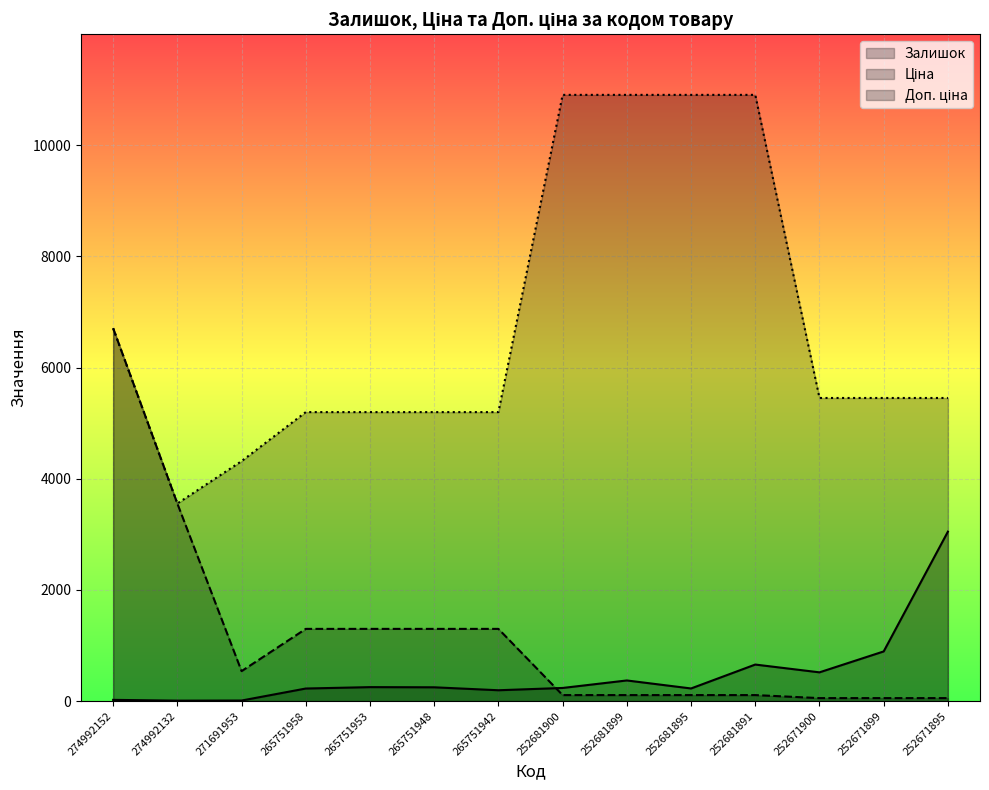

In Залишок, how many points are higher than both neighbors (excluding endpoints)?

3